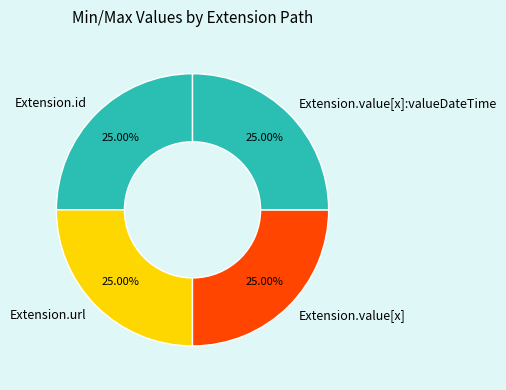

What percentage is the Extension.url slice, to the nearest percent?

25%